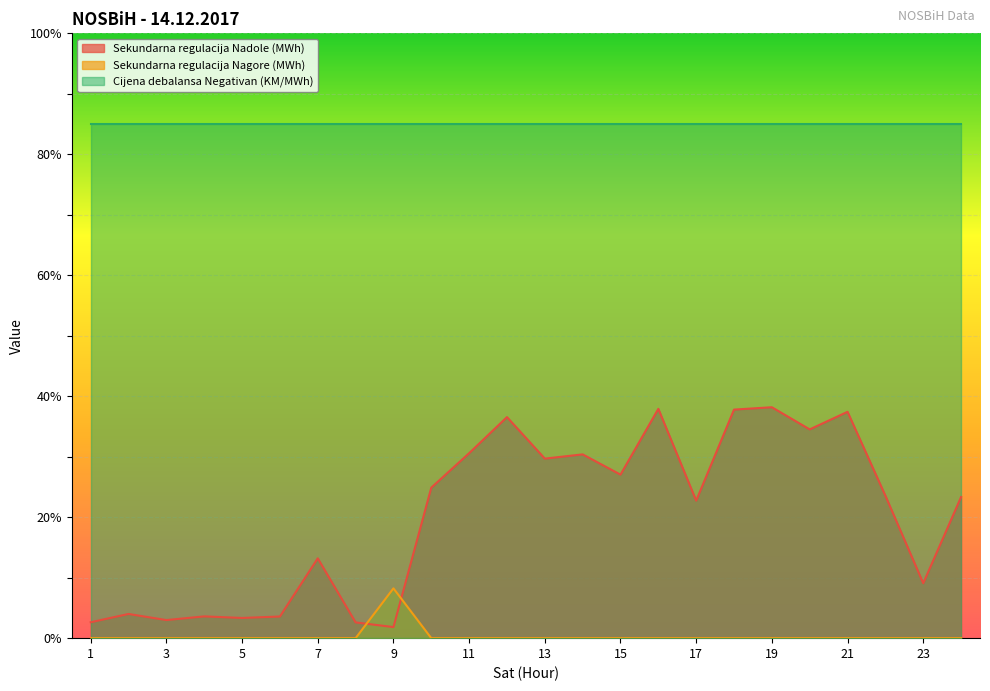

Which series changed the most between 5 and 9?

Sekundarna regulacija Nagore (MWh)